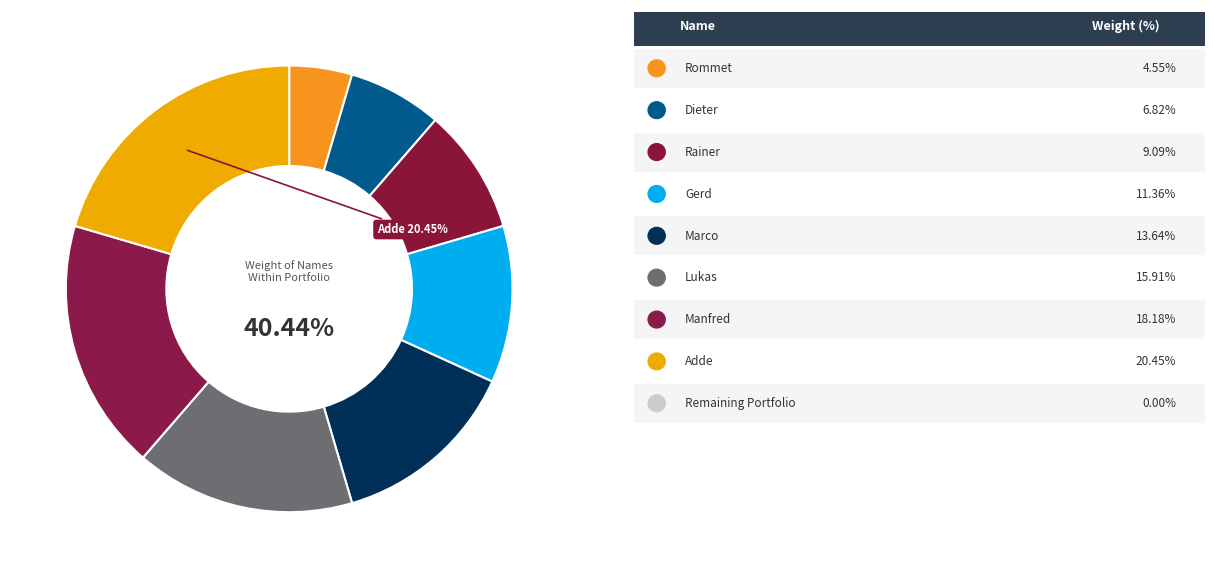

Combined, do Lukas and Gerd account for over 50%?

No